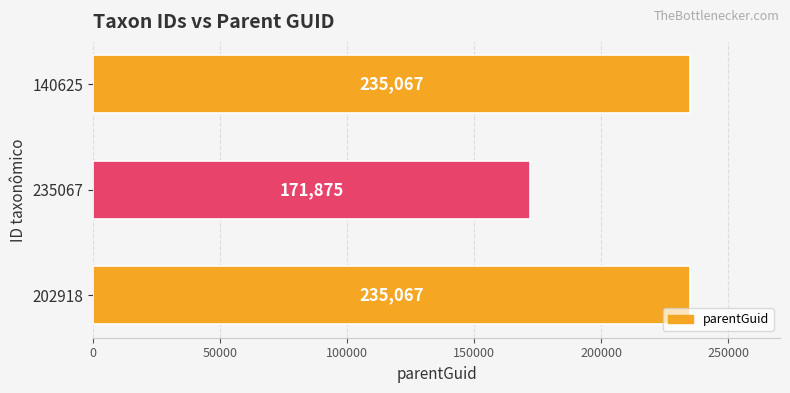

True or false: the data shows 114037 at 202918.

False